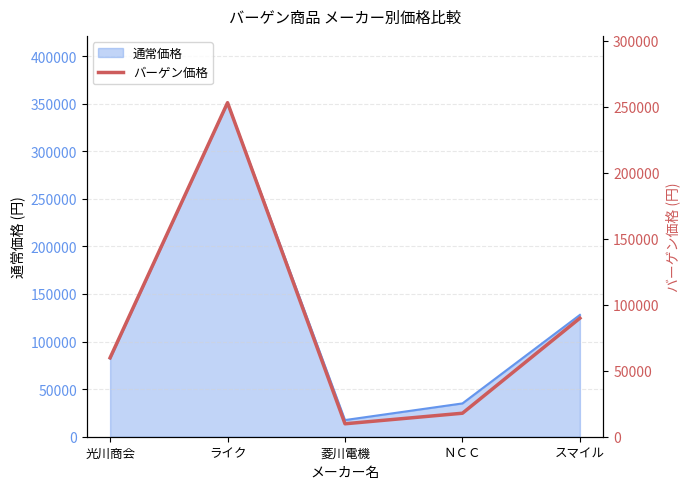

List the labels in order of value, largest first.

ライク, スマイル, 光川商会, ＮＣＣ, 菱川電機